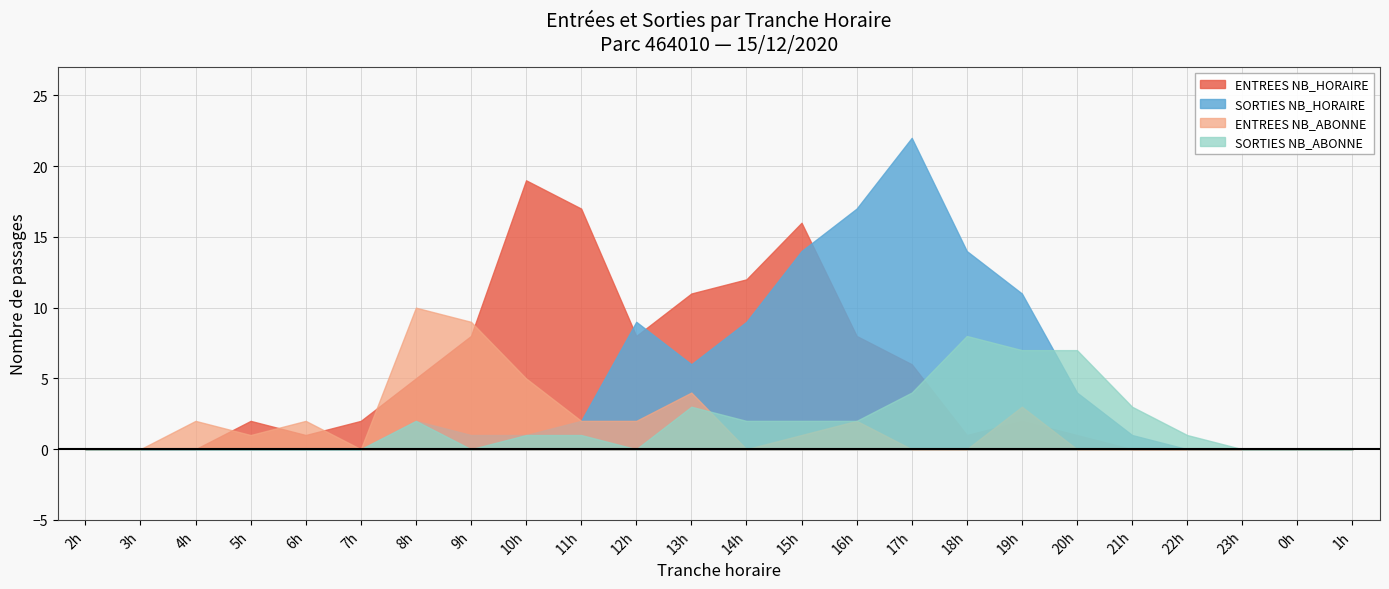

True or false: SORTIES NB_ABONNE has a value of 3 at 17.

False